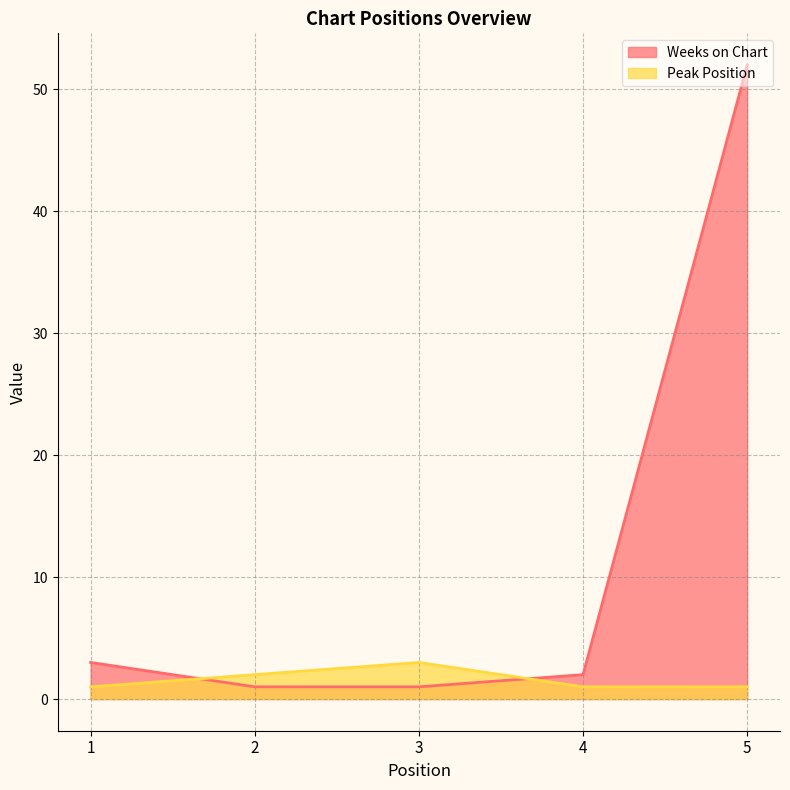

What is the difference between the highest and lowest values at 5?

51